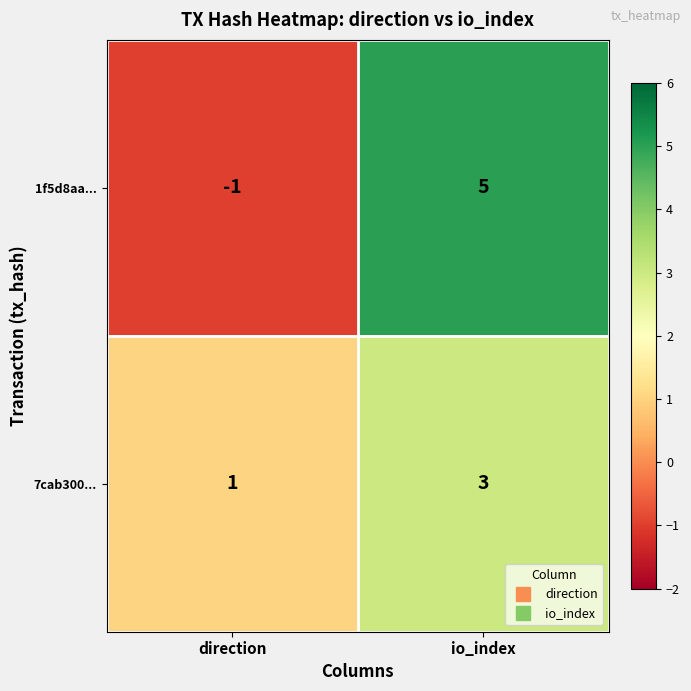

How many categories are shown in the chart?

2